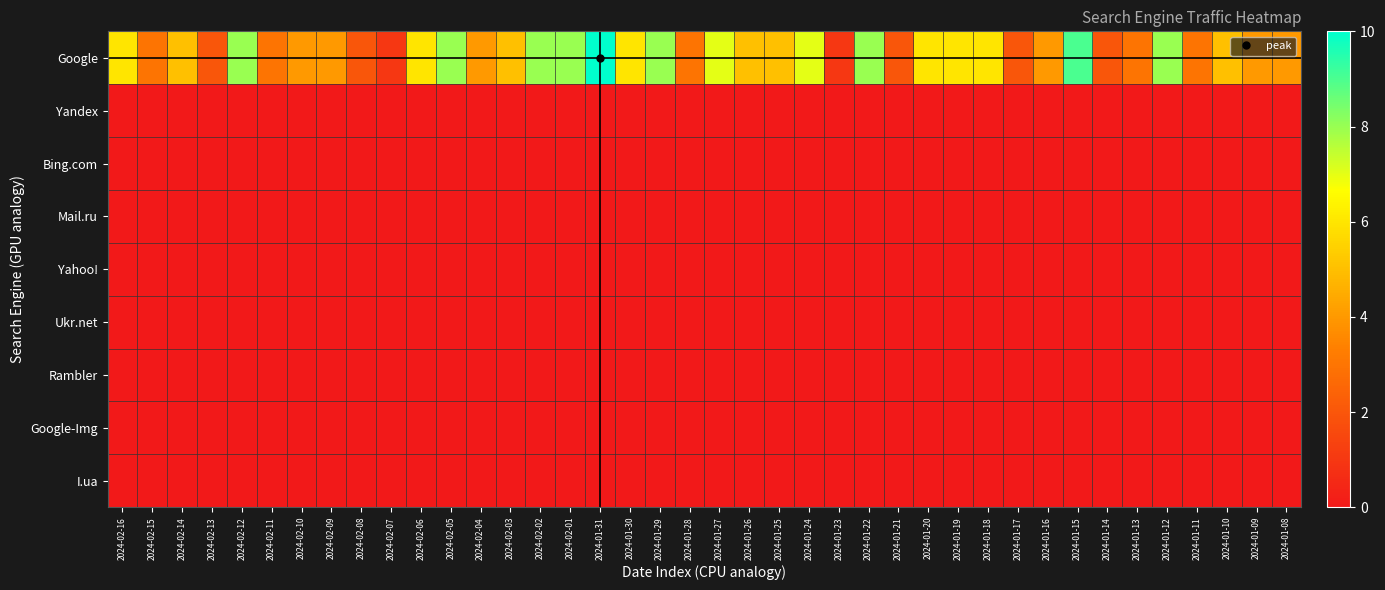

Which series has the largest range (max minus min)?

Google